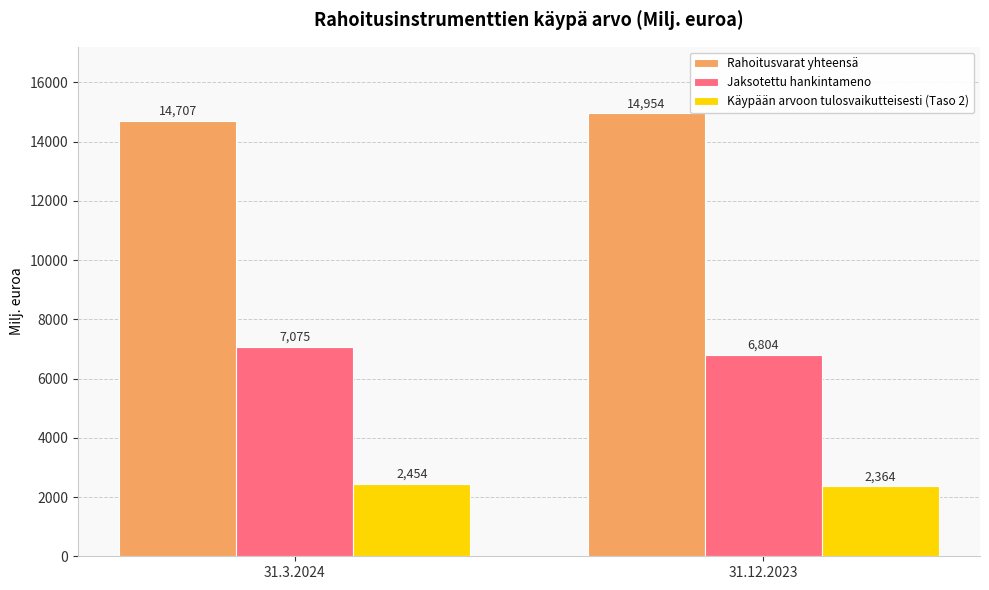

At how many categories does at least one series exceed 9549?

2